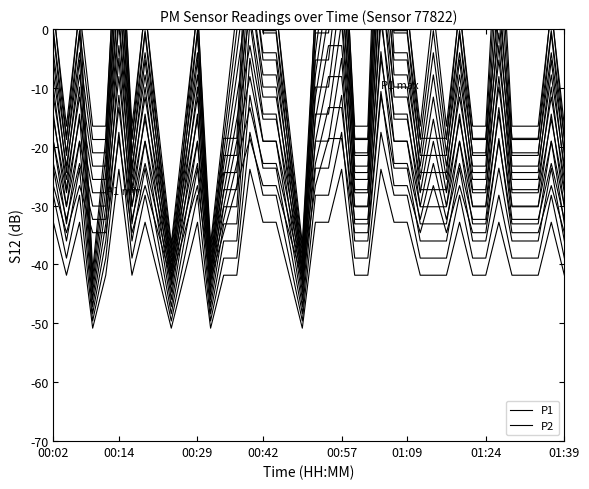

True or false: P1 has more than 1 points higher than both neighbors.

True